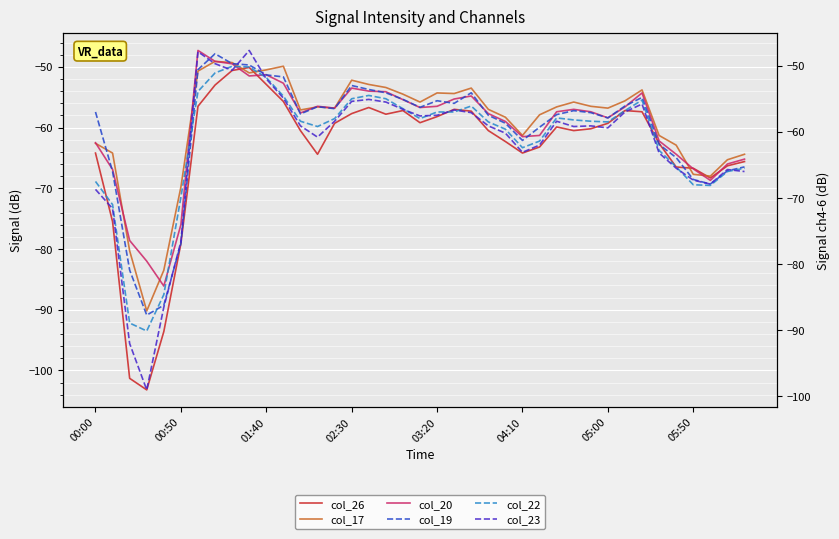

In col_26, how many points are higher than both neighbors (excluding endpoints)?

6